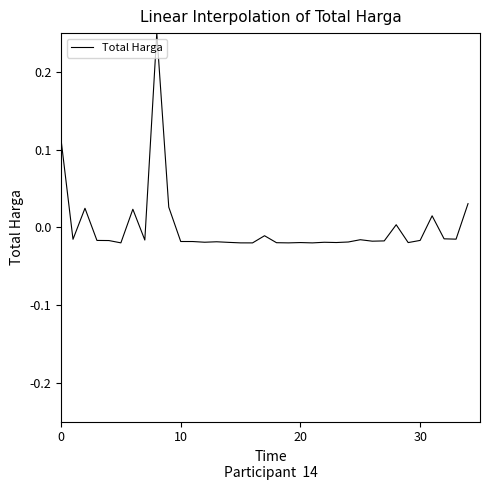

What is the difference between the maximum and minimum values?

0.3